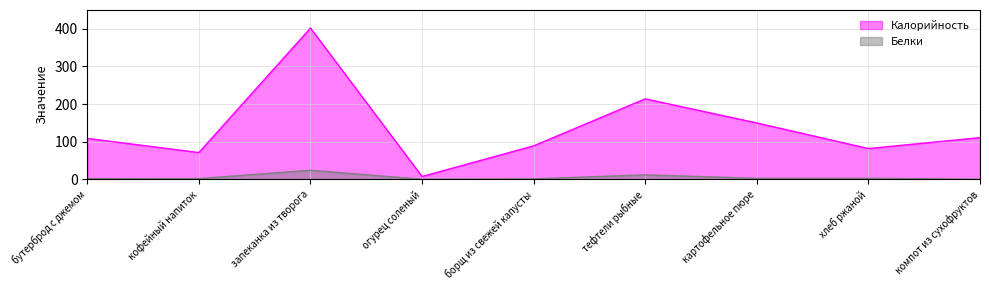

How many lines are shown in the chart?

2